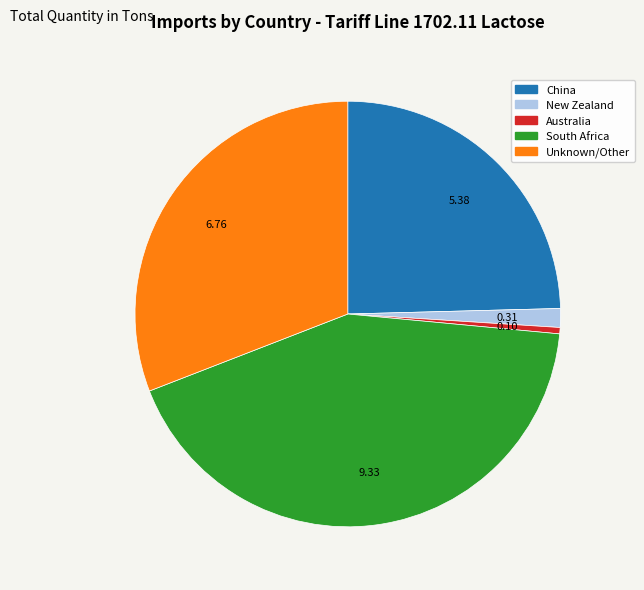

Is there any slice that represents more than half of the pie?

No